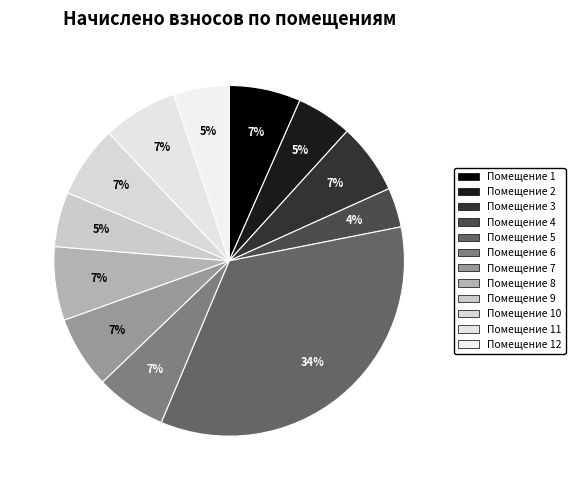

Is there a majority slice in this chart?

No